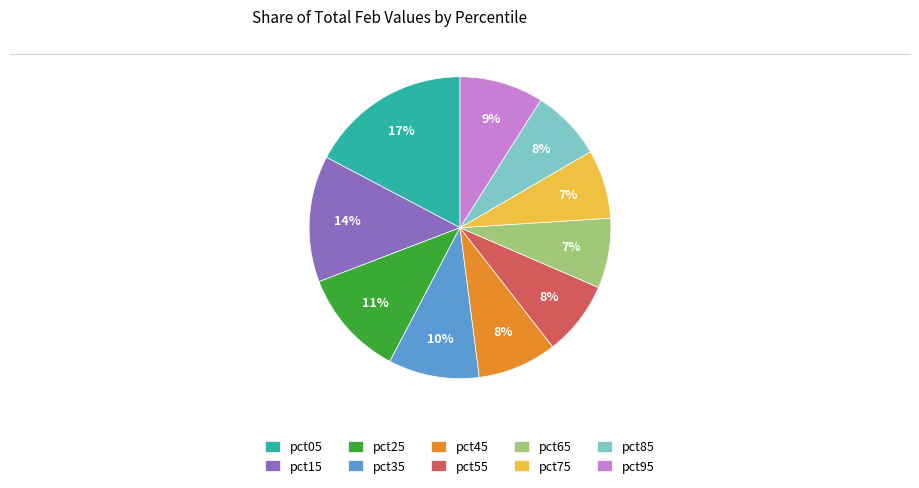

To the nearest percent, what is the difference between the pct95 and pct05 slice percentages?

8%